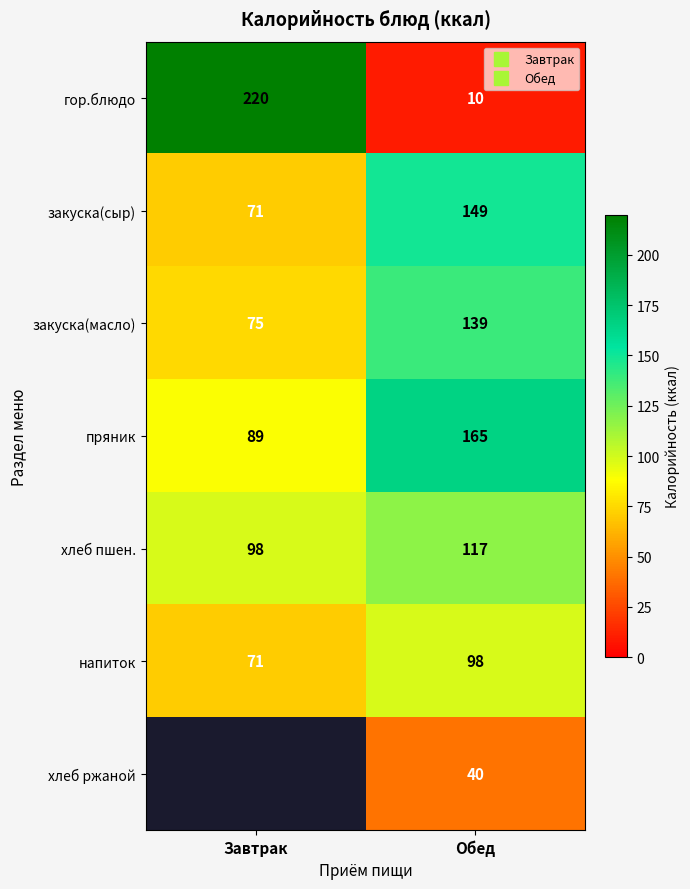

The value of хлеб пшен. at Завтрак is 150.0. True or false?

False